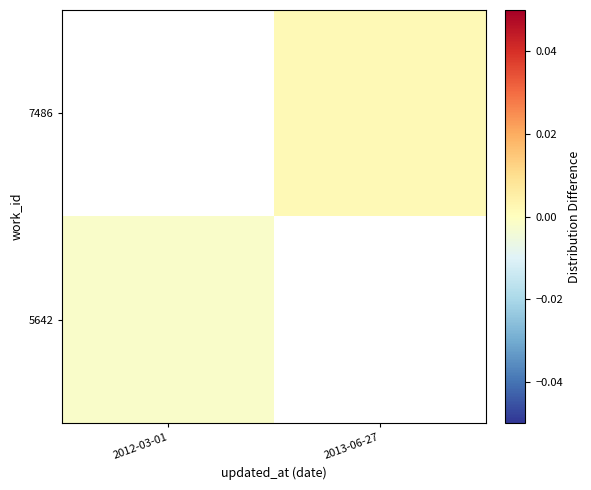

Which category has the lowest value across all series?

2012-03-01